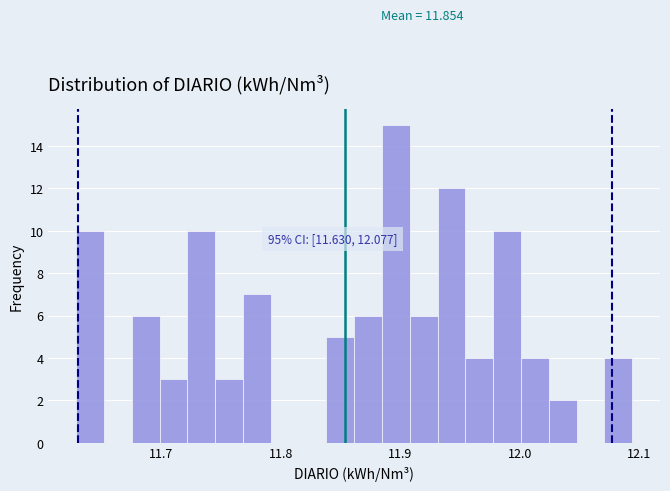

Around what value on the x-axis is the tallest bar? Give the approximate position of its centre, as read against the axis.

11.90